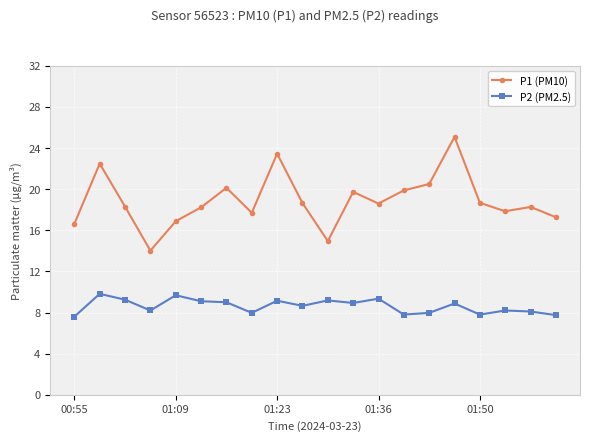

Which series has the largest total across all categories?

P1 (PM10)